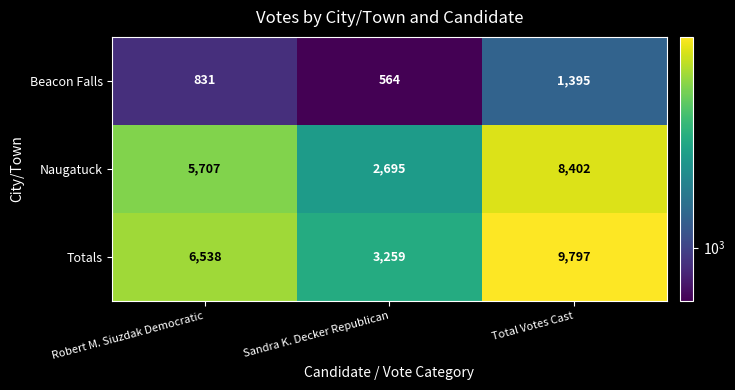

What is the spread (max minus min) of values at Robert M. Siuzdak Democratic?

5707